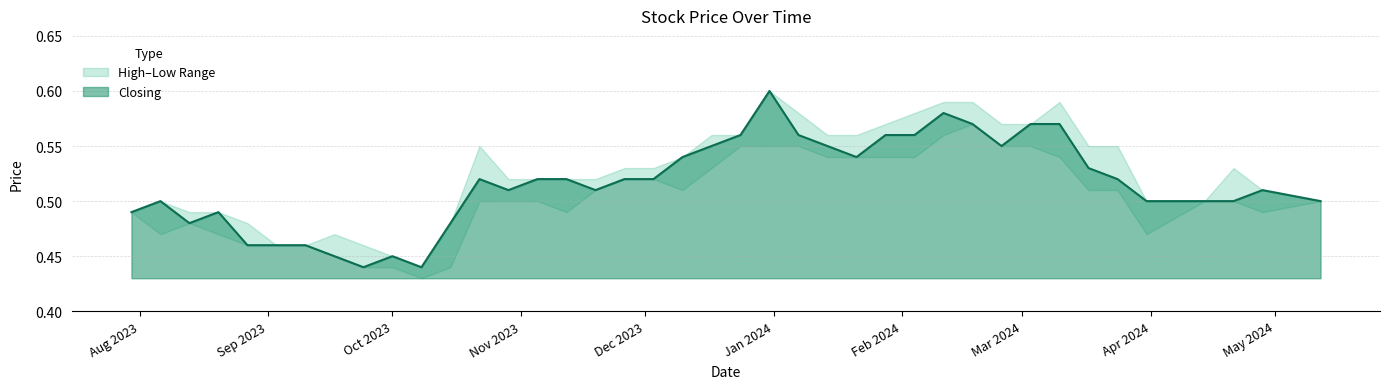

True or false: Low and Closing intersect in this chart.

False